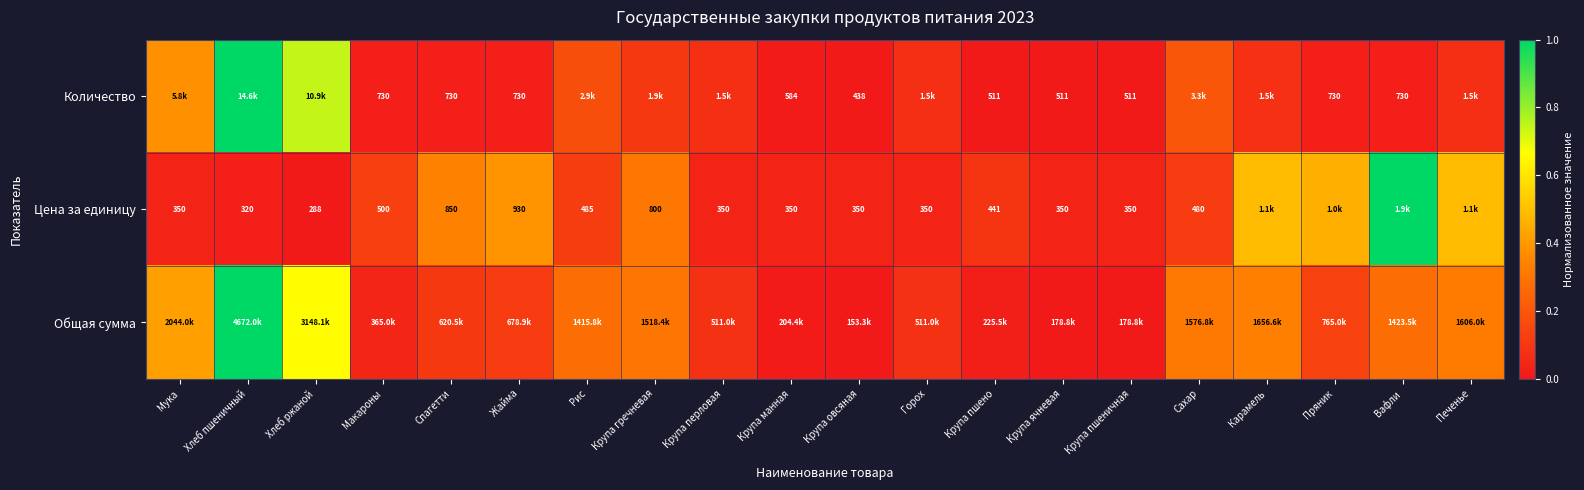

True or false: Количество has a value of 0.1 at Крупа перловая.

False